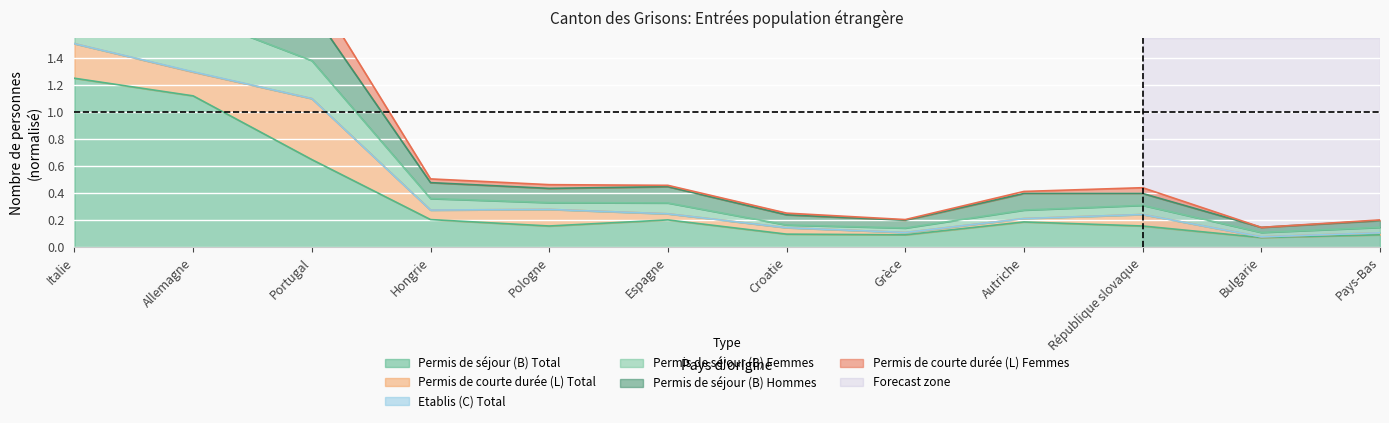

The value of Permis de séjour (B) Femmes at Bulgarie is 0.1. True or false?

False